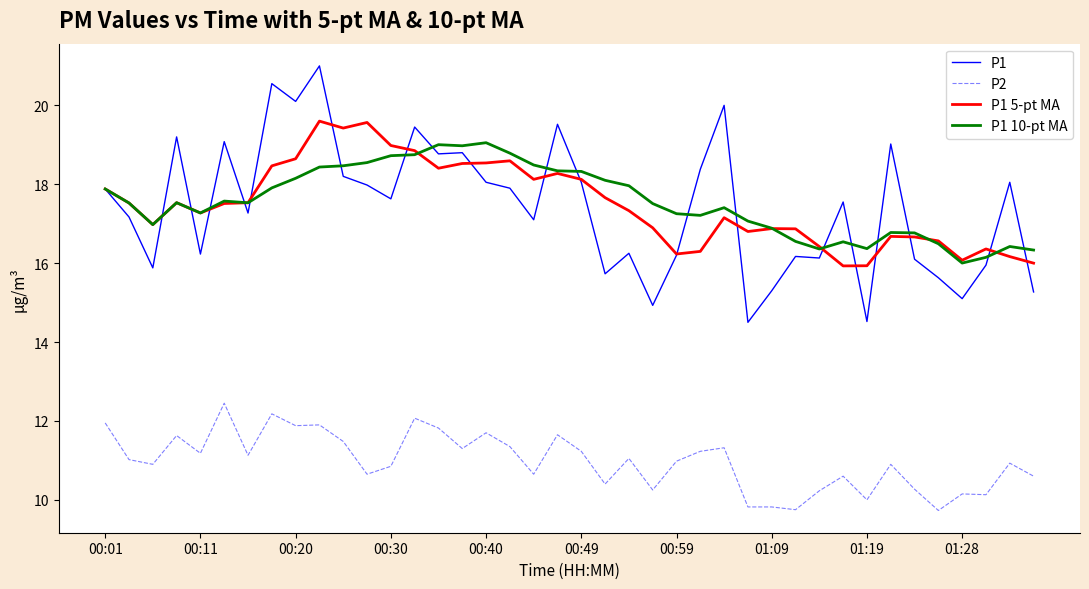

Rank the series by their maximum value, from lowest to highest.

P2, P1 10-pt MA, P1 5-pt MA, P1